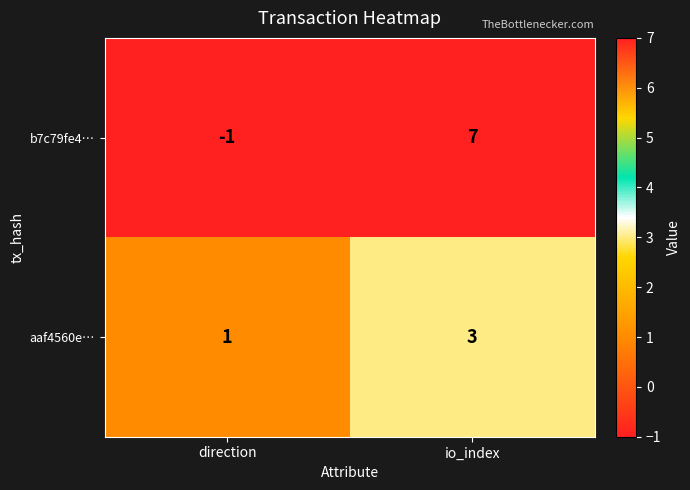

What is the total value across all series at io_index?

10